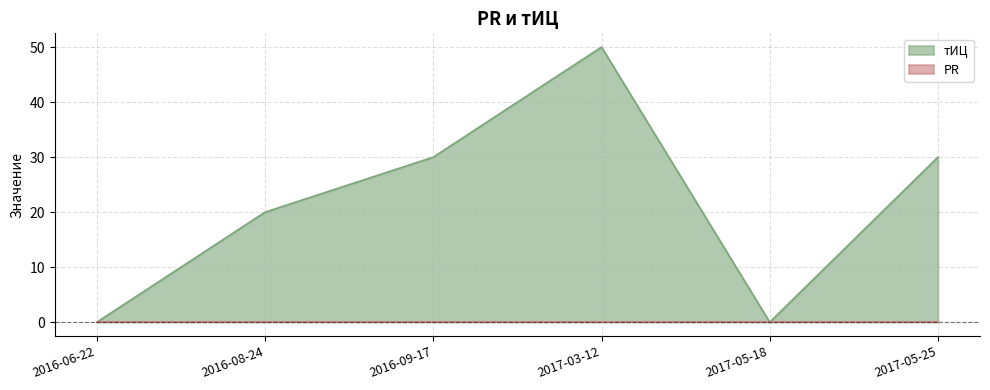

What is the average value?

22